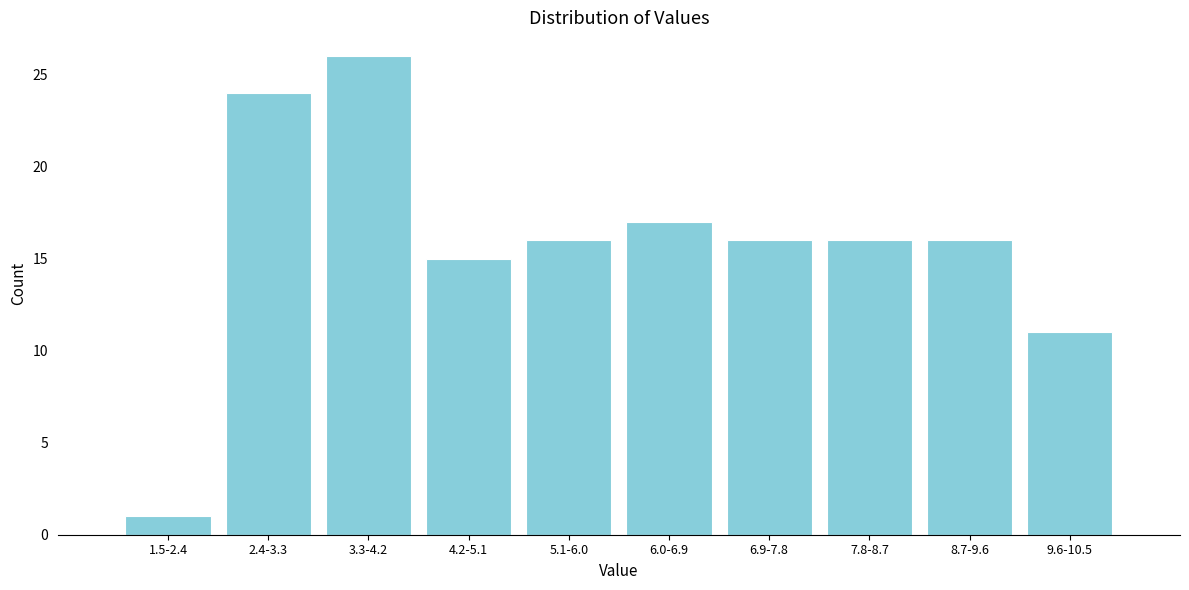

Reading right to left, what are all the values shown in this chart?

9.6-10.5=11	8.7-9.6=16	7.8-8.7=16	6.9-7.8=16	6.0-6.9=17	5.1-6.0=16	4.2-5.1=15	3.3-4.2=26	2.4-3.3=24	1.5-2.4=1